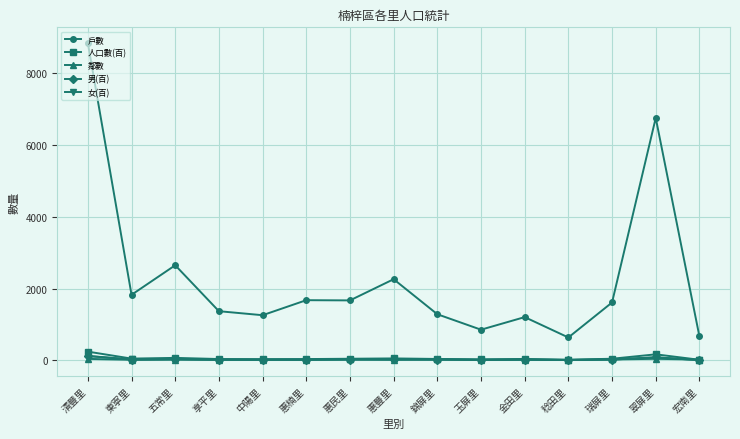

What is the total value across all series at 東寧里?

1941